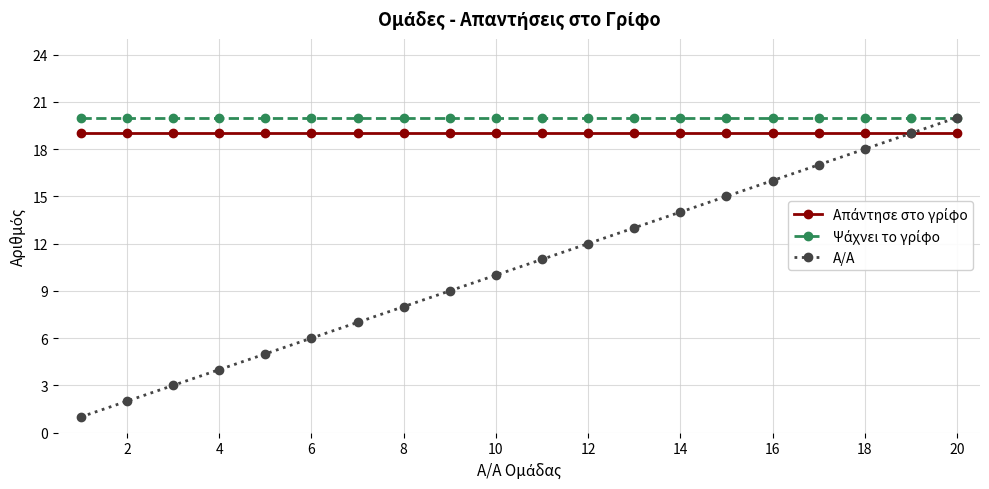

Which series has the largest range (max minus min)?

Α/Α